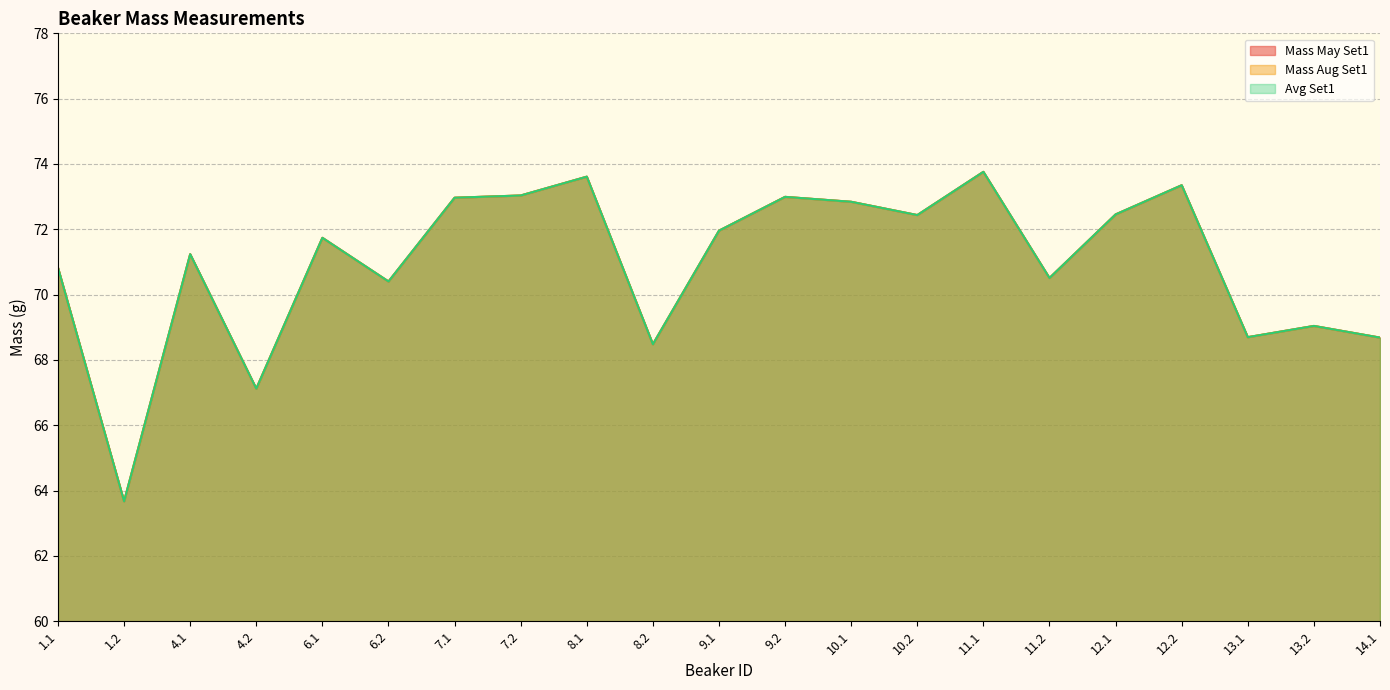

What is the label of the 8th point from the left?

7.2